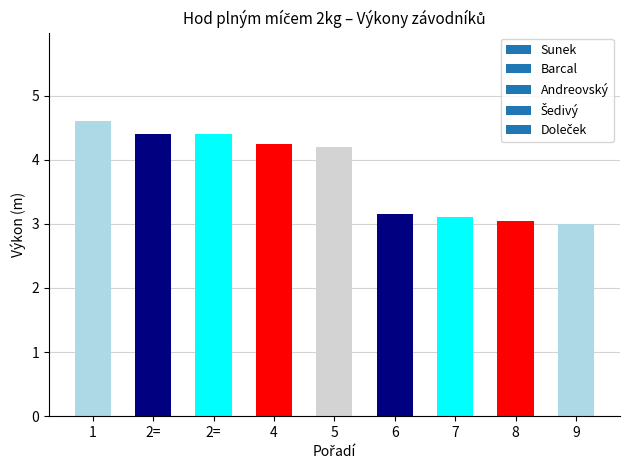

Count the number of data series in this chart.

1